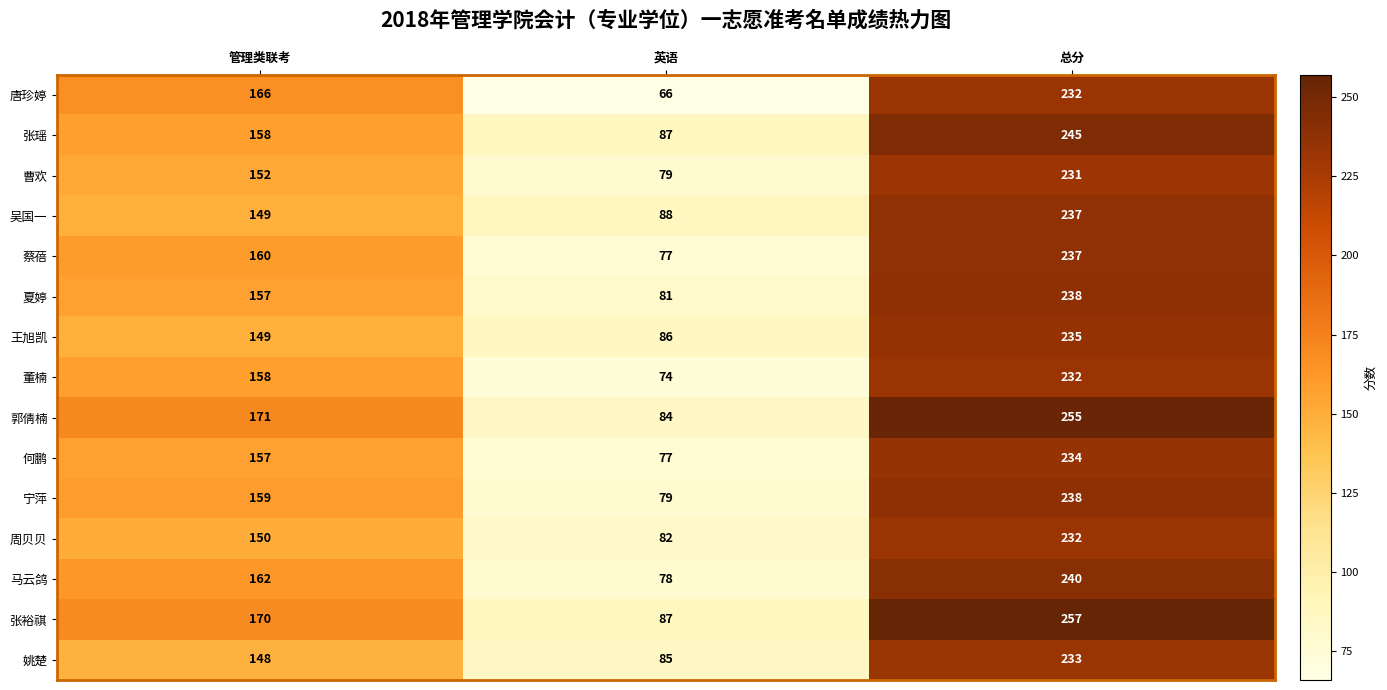

Which series has the largest total across all categories?

张裕祺